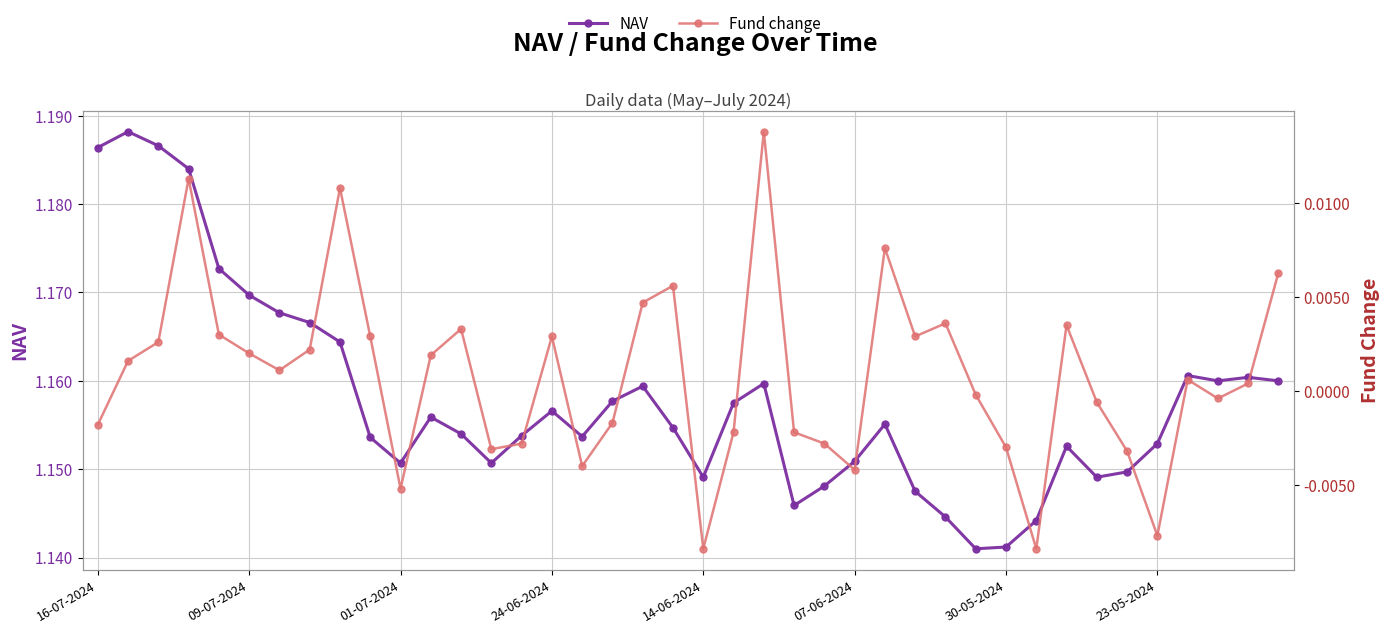

Which category has the highest value in the Fund change series?

22